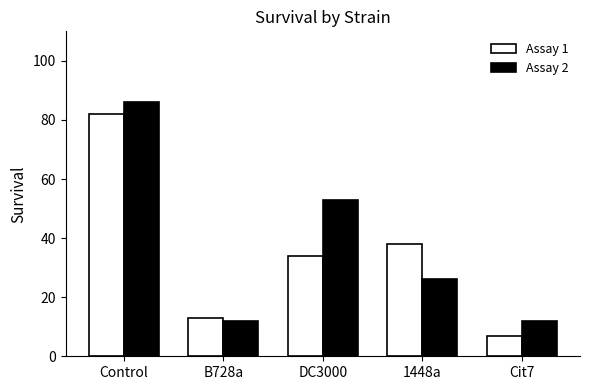

How many bars are there in each group?

2